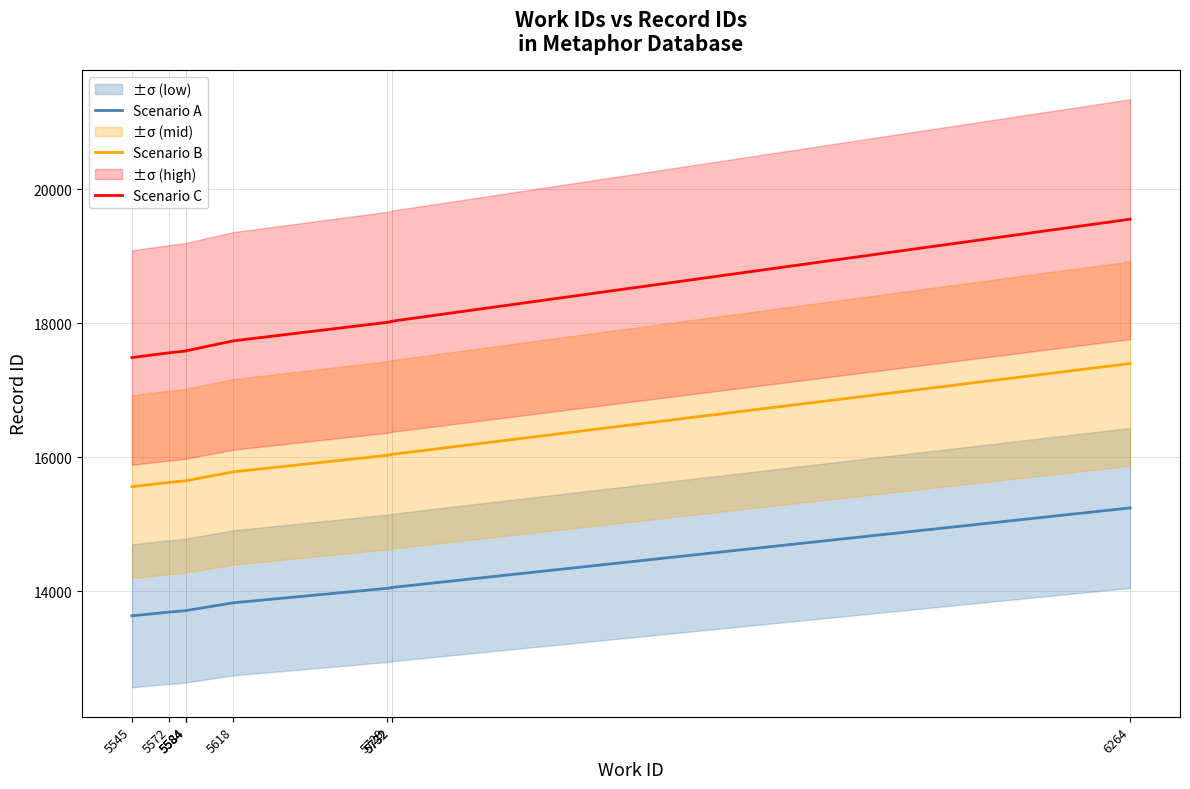

What is the greatest value displayed?

19555.0